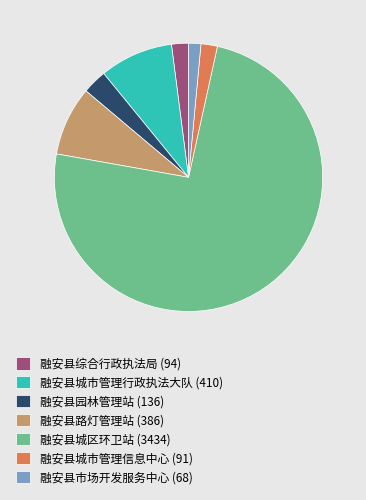

Which category has the biggest portion of the pie?

融安县城区环卫站